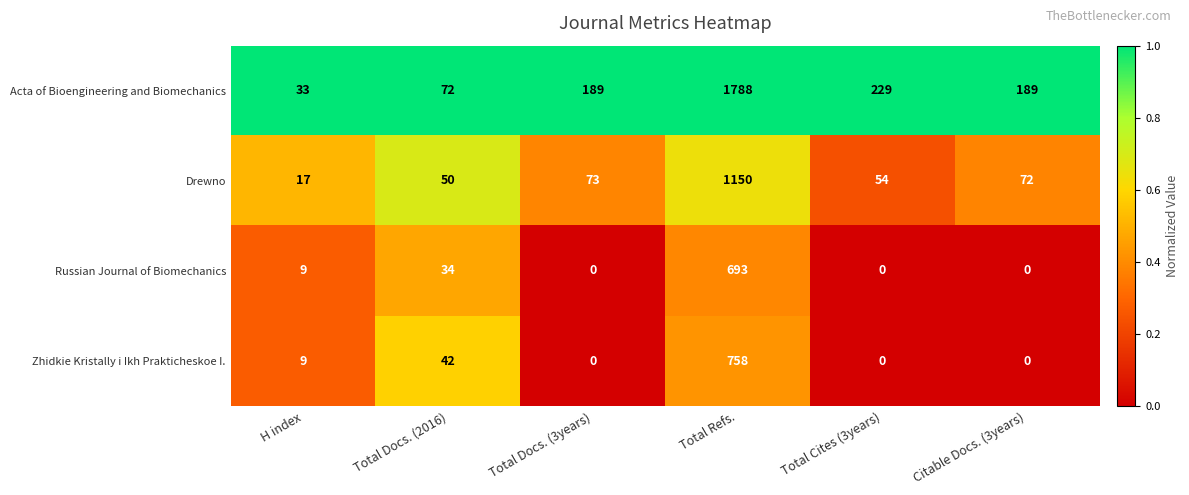

Which series has the largest total across all categories?

Acta of Bioengineering and Biomechanics